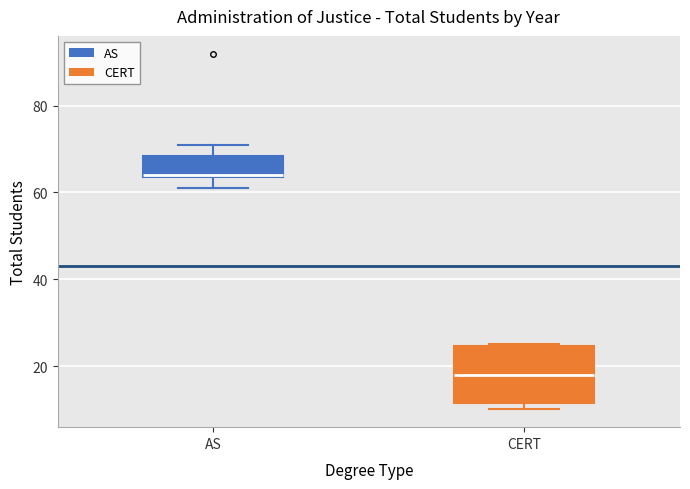

Reading left to right, read every box against the y-axis: the position of its median line, the range the box covers, and the ends of its whiskers. The values are not printed on the chart, so give them approximately, as read against the axis.

AS: median 64, box 64 to 68, whiskers 62 to 72
CERT: median 18, box 12 to 24, whiskers 10 to 26